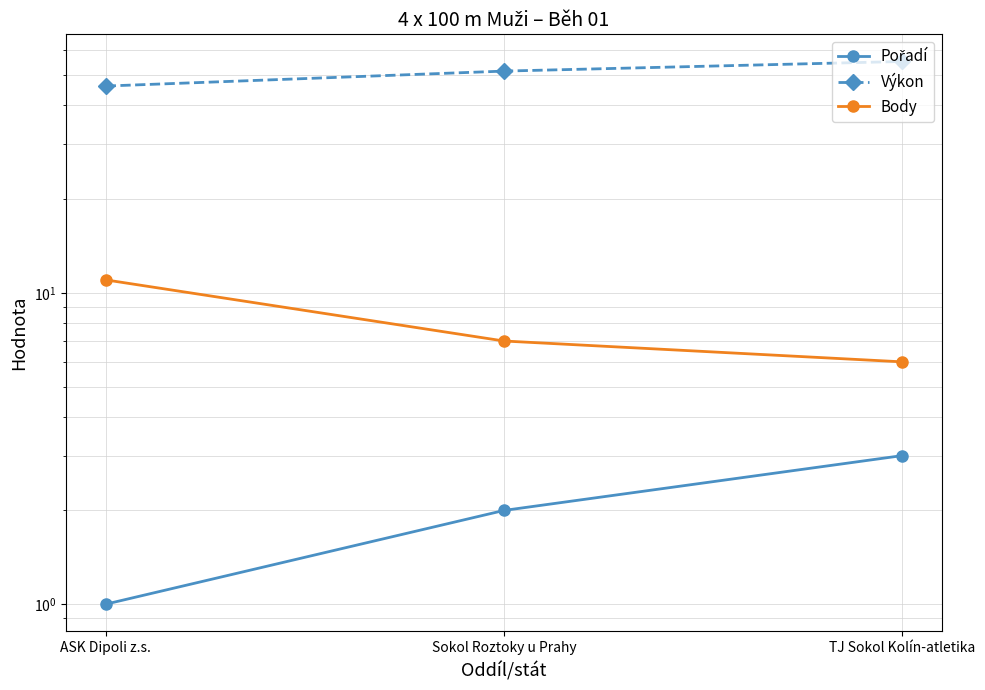

How many series are shown in this chart?

3